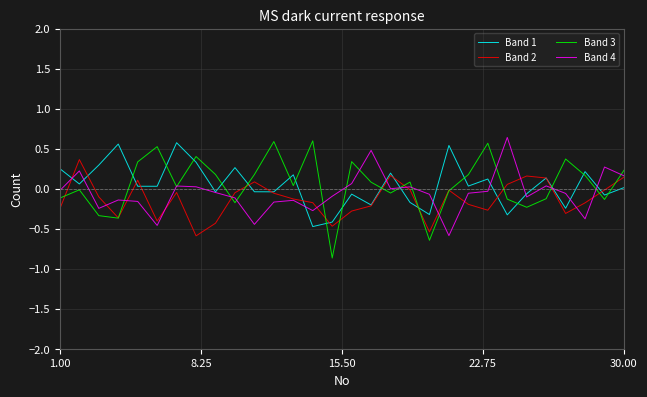

True or false: Band 3 has more than 0 interior local peaks.

True